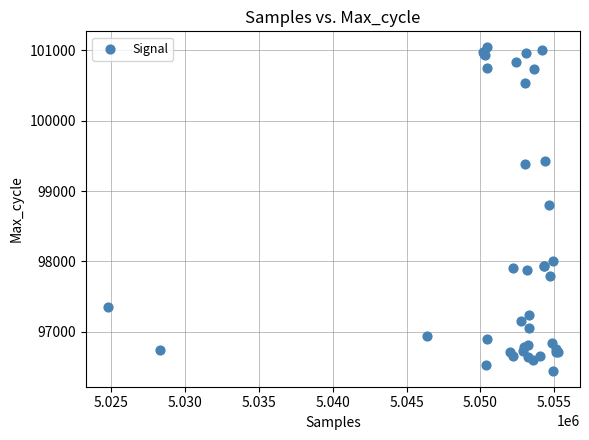

What Y value in the scatter plot is closest to 98745?

98802